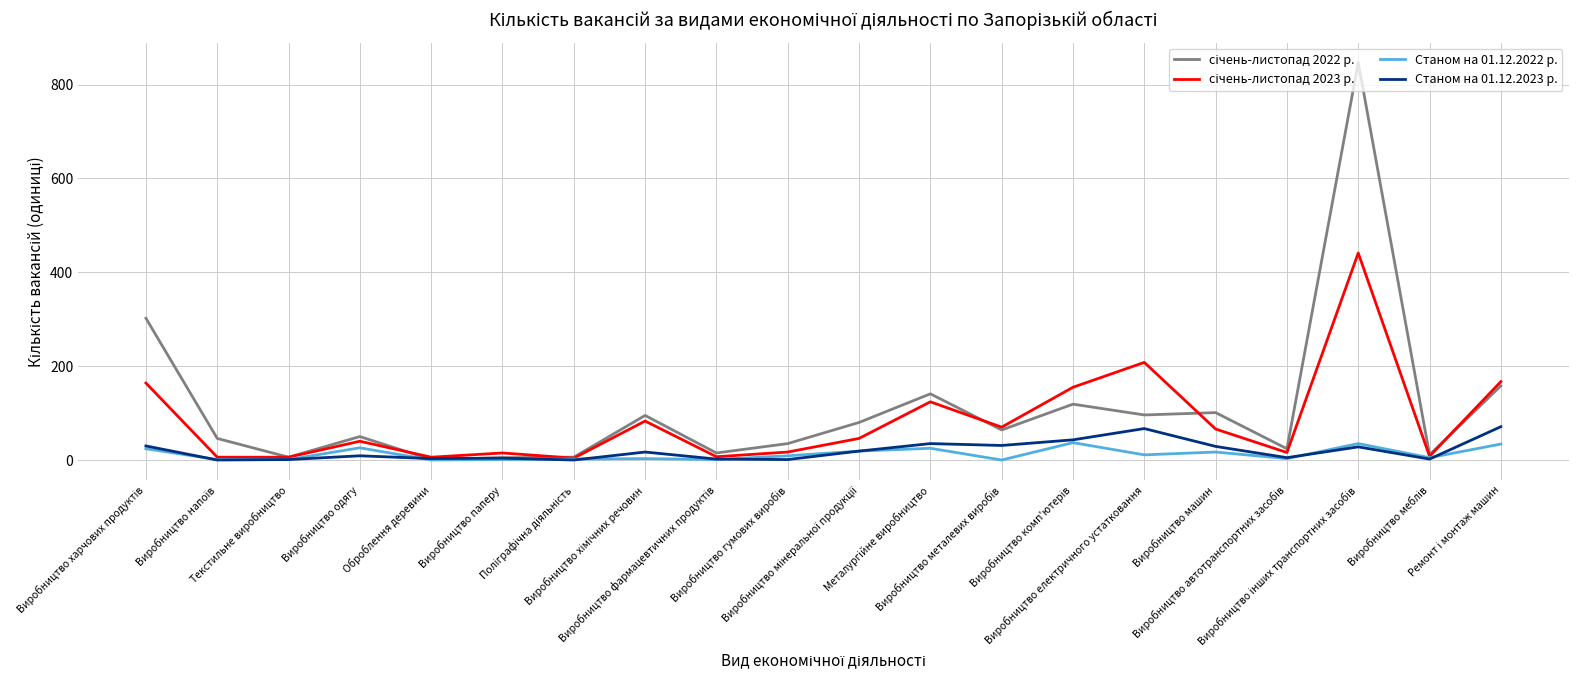

Reading right to left, list all the values displayed in this chart.

січень-листопад 2022 р.: 158	11	847	24	101	96	119	64	141	80	35	15	95	6	5	1	50	6	46	302
січень-листопад 2023 р.: 167	8	441	16	66	208	155	70	124	46	17	7	83	4	15	6	40	6	6	164
Станом на 01.12.2022 р.: 34	5	35	3	17	11	37	0	25	19	9	1	3	2	1	0	26	1	1	24
Станом на 01.12.2023 р.: 71	2	28	5	29	67	43	31	35	19	1	2	17	0	4	3	9	1	0	30